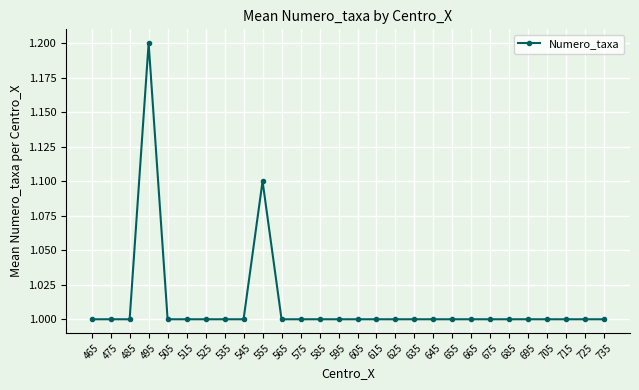

Count the values in the range 1 to 2.

28